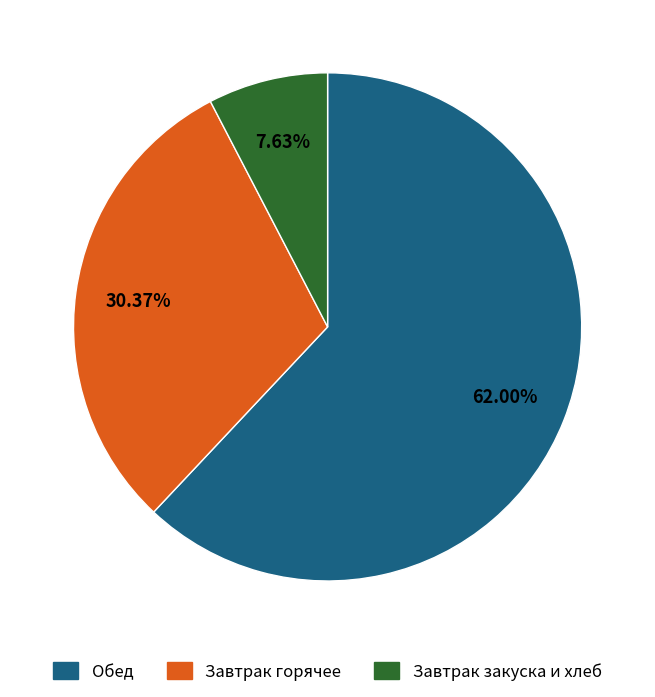

Is there any slice that represents more than half of the pie?

Yes